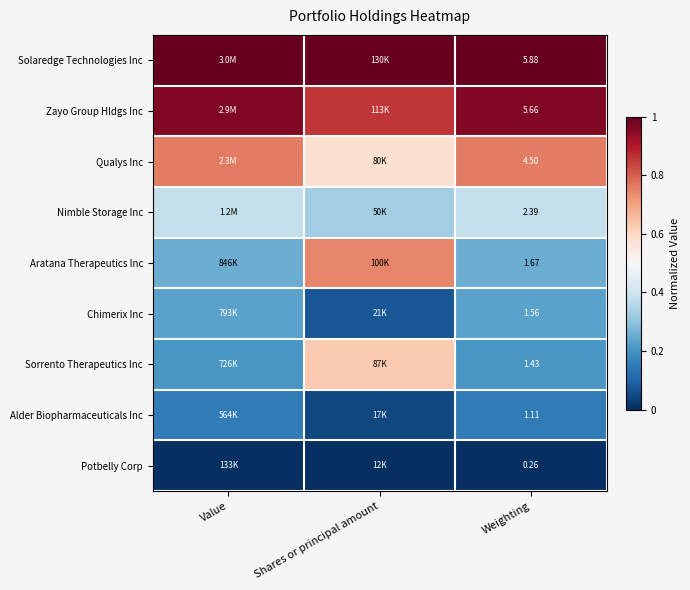

Count the number of categories in the chart.

3